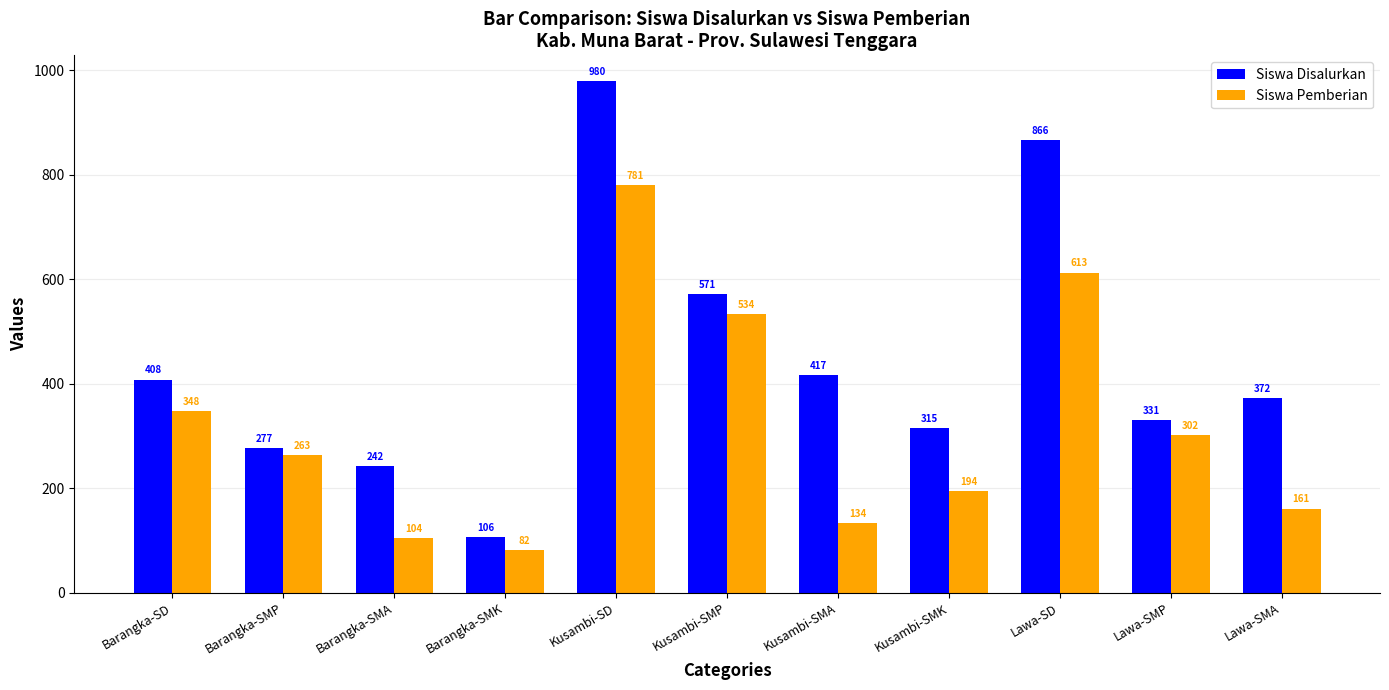

How many distinct data groups are displayed?

2